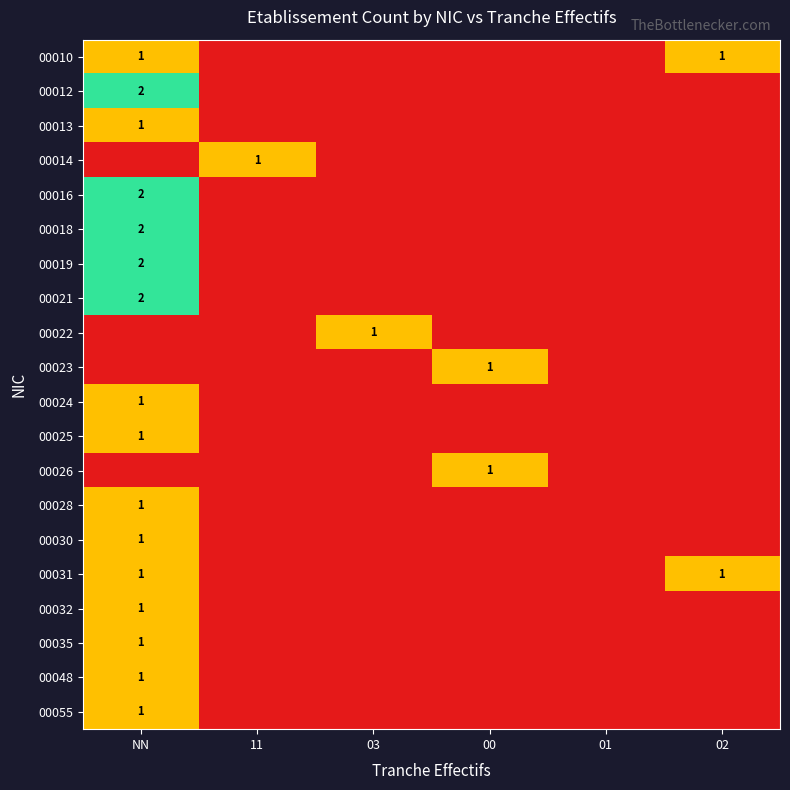

The value of 00031 at 02 is 2. True or false?

False